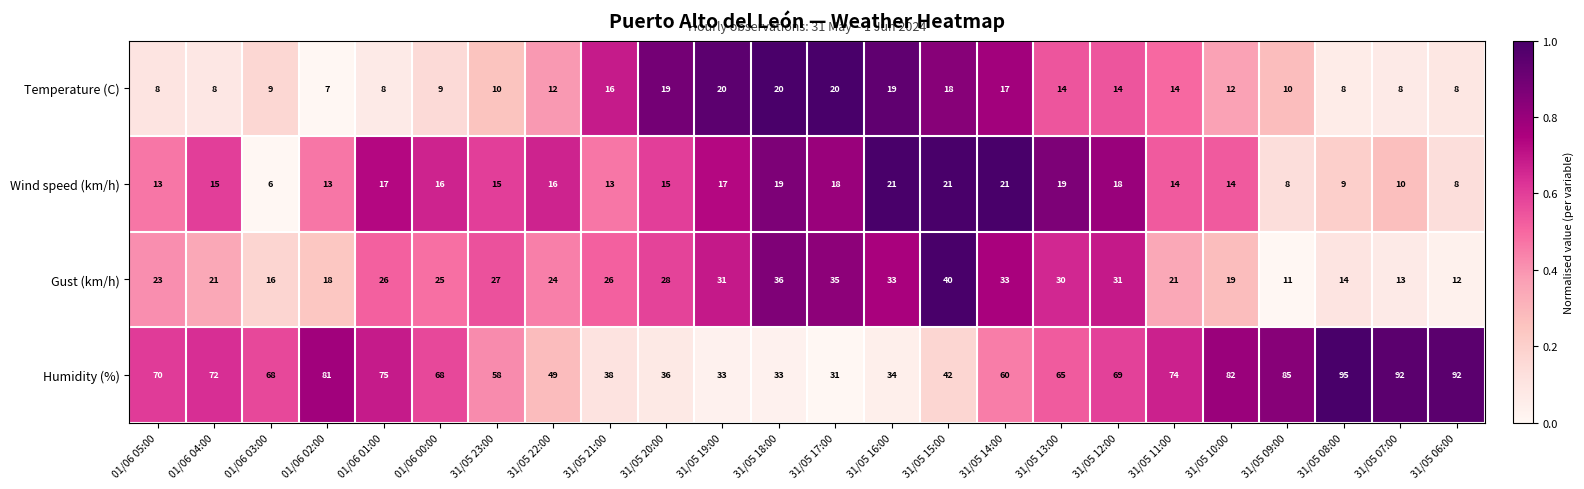

Which series has the widest spread of values?

Humidity (%)